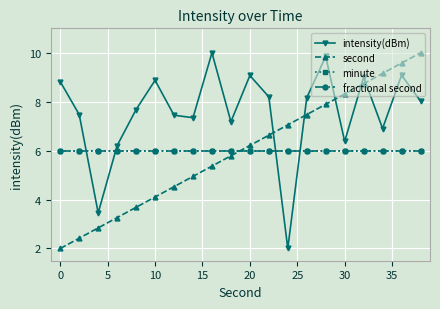

Is this an area chart (filled region under the line)?

No